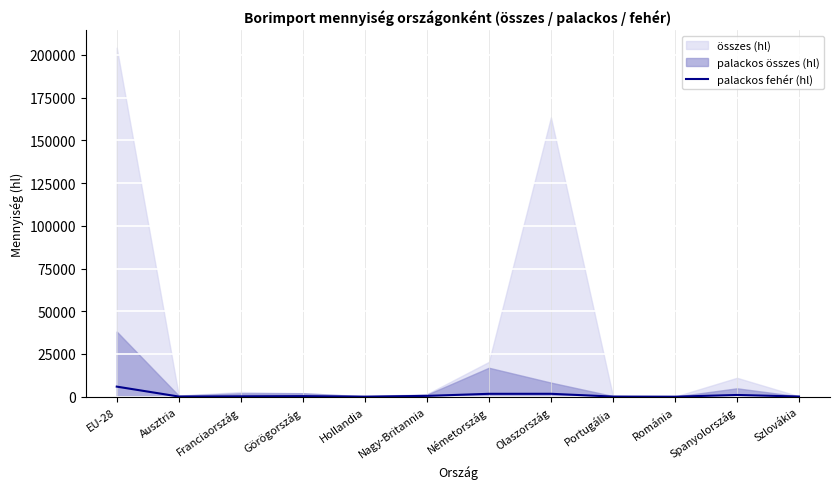

Does the chart display data point markers on the line(s)?

No